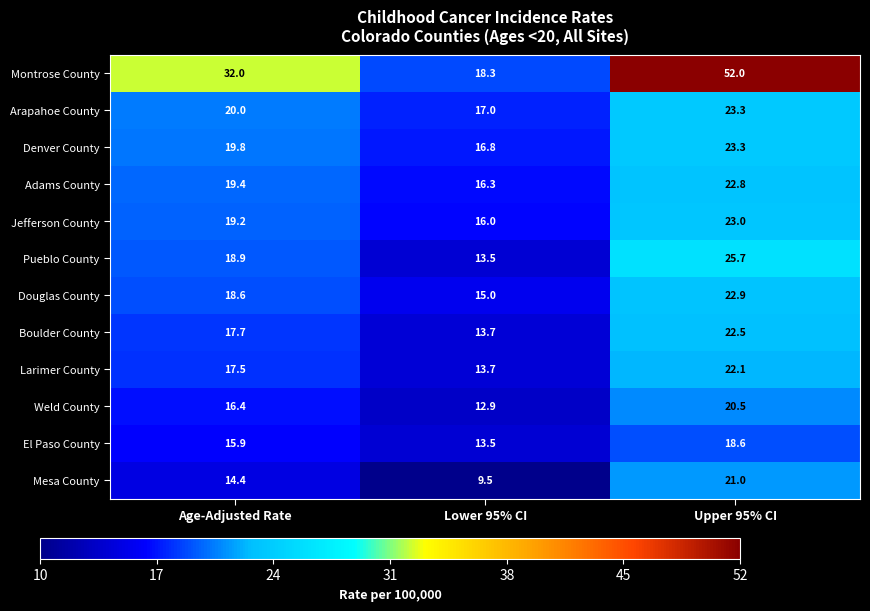

The Jefferson County series shows 16.0 at Lower 95% CI. True or false?

True